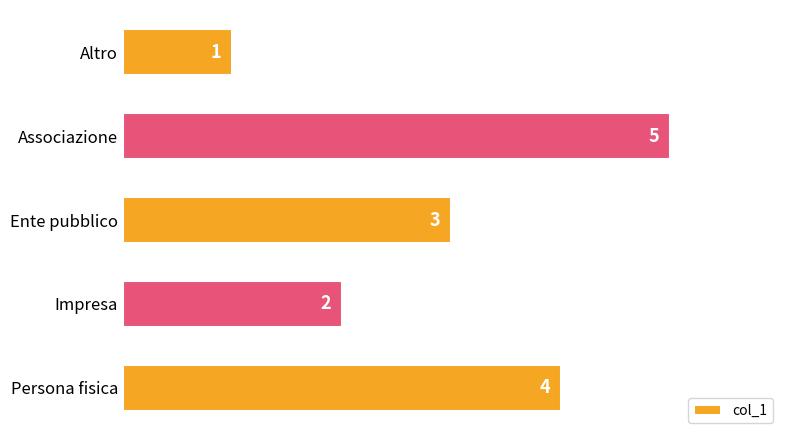

Which has a higher value, Persona fisica or Altro?

Persona fisica